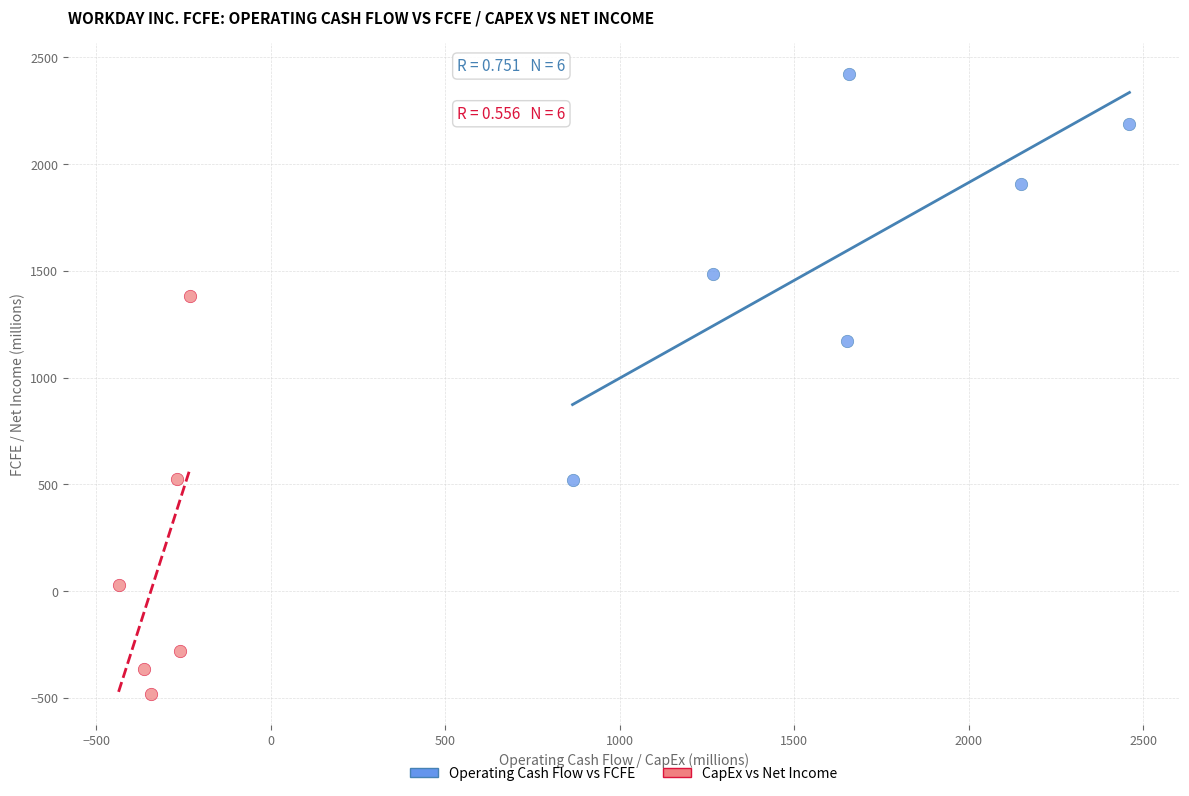

Which series reaches the minimum Y coordinate?

CapEx vs Net Income